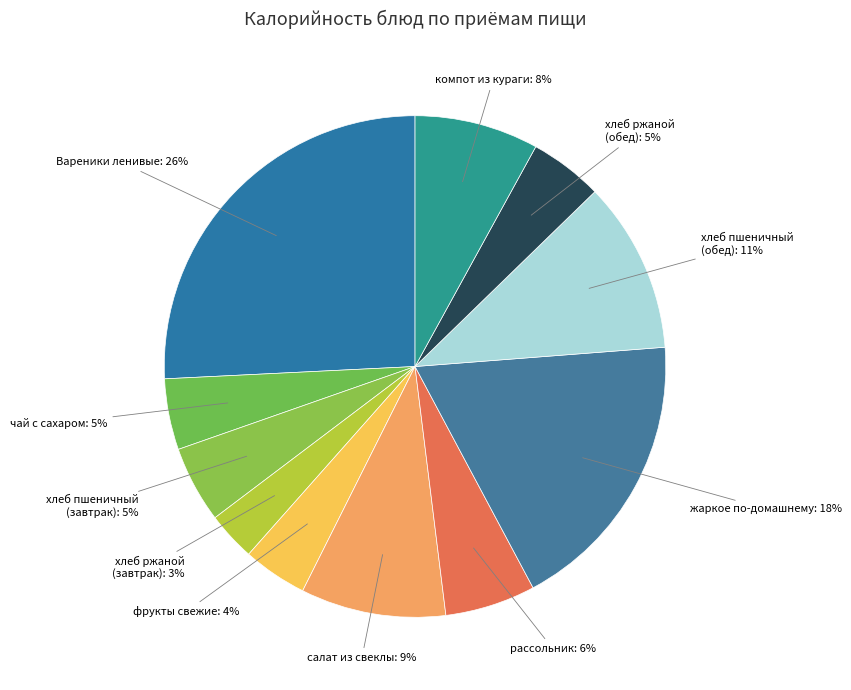

Which category has the smallest portion of the pie?

хлеб ржаной (завтрак)